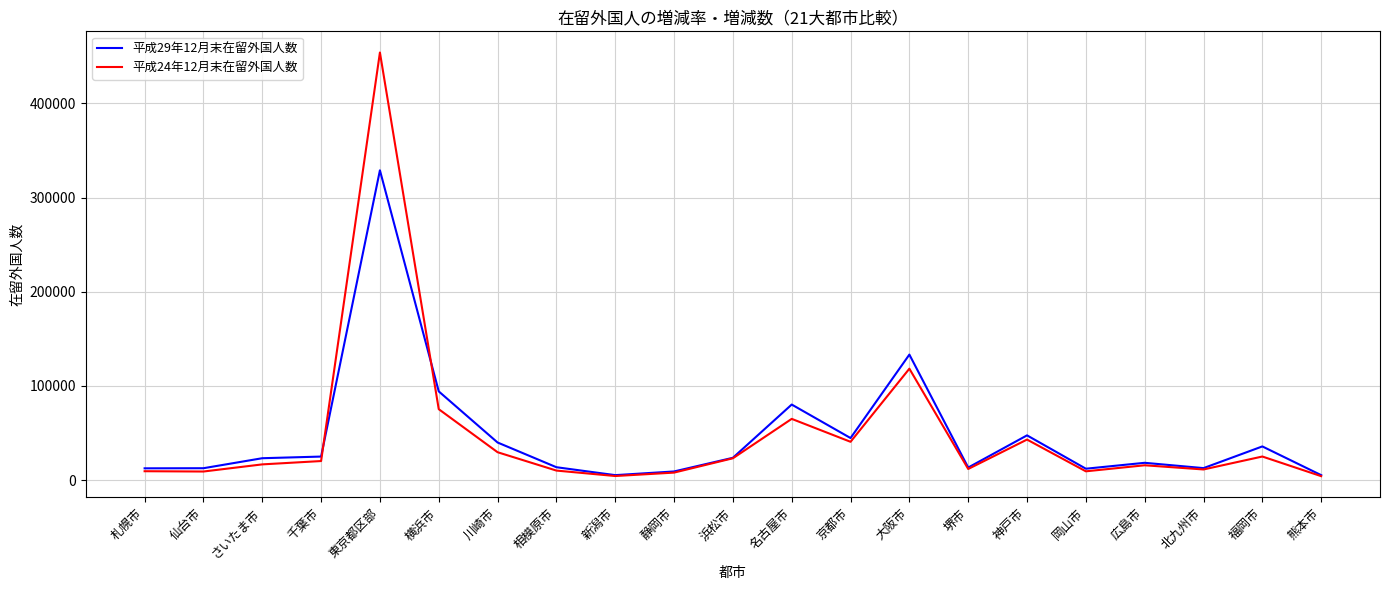

What is the average value of the 平成24年12月末在留外国人数 series?

47934